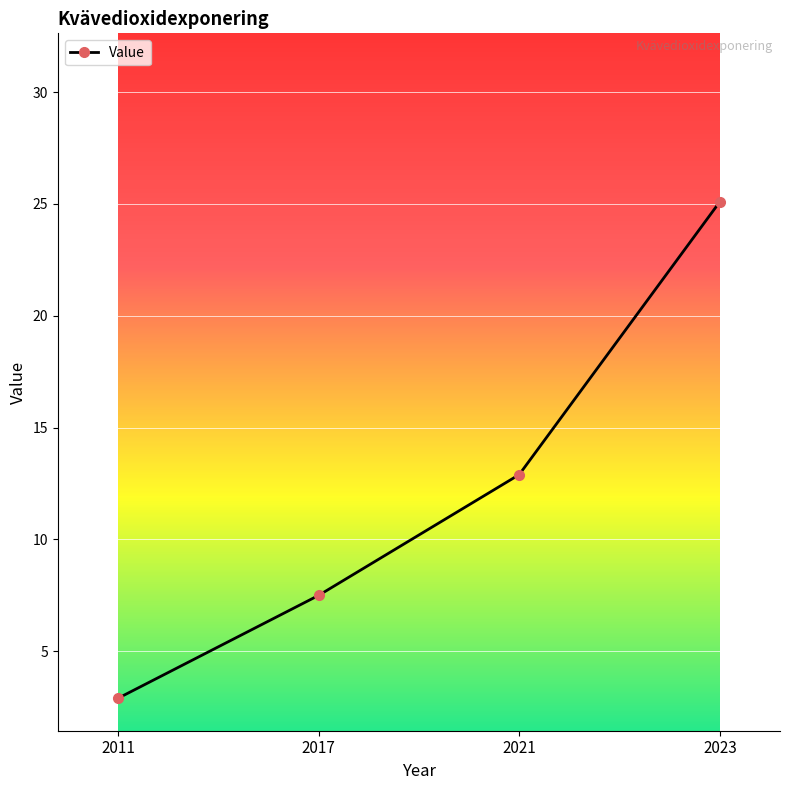

How many data points are less than 12?

2